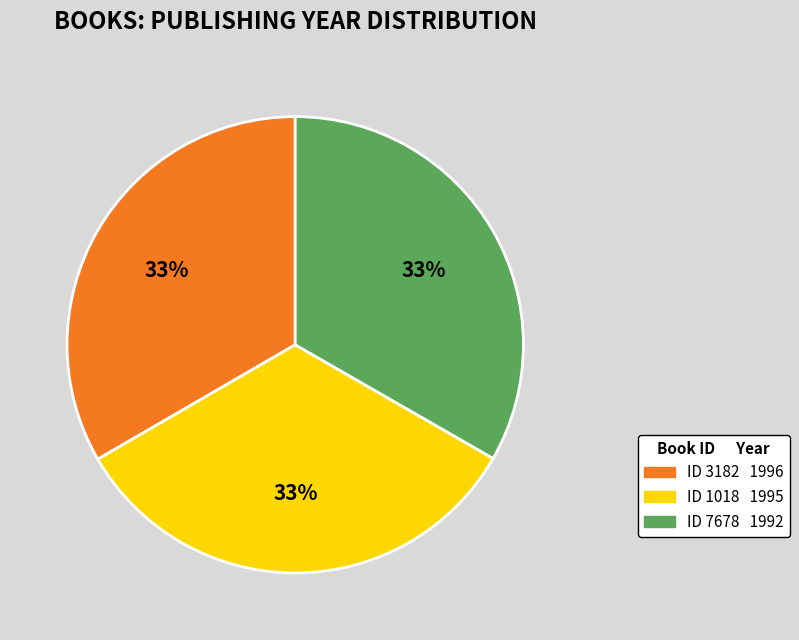

To the nearest percent, what is the average slice percentage?

33%